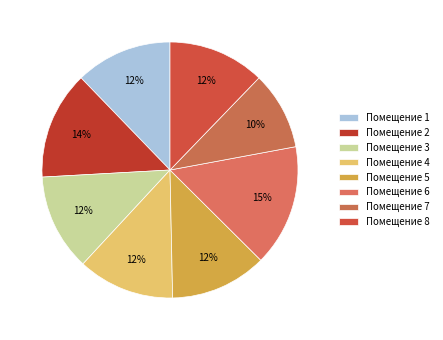

Which category has the smallest portion of the pie?

Помещение 7